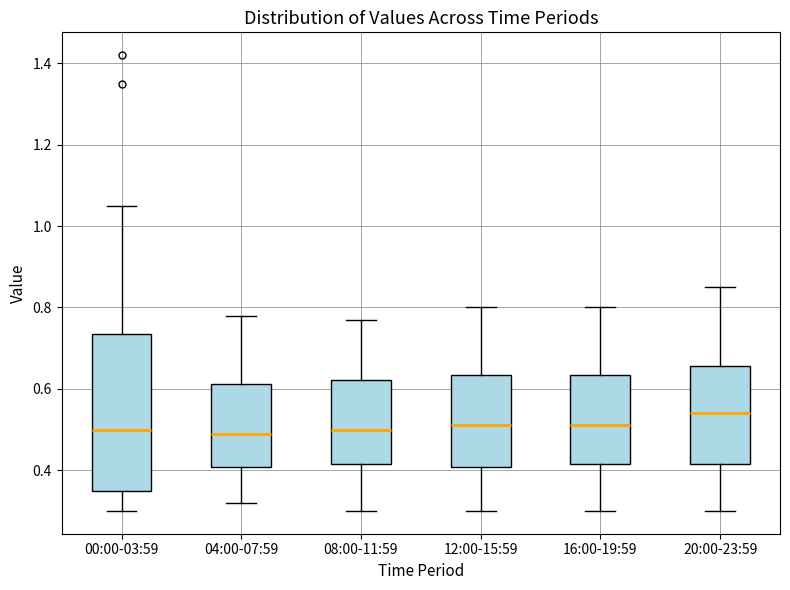

Where does the median line of the box for 20:00-23:59 sit on the y-axis? The values are not printed on the chart, so give them approximately, as read against the axis.

0.54